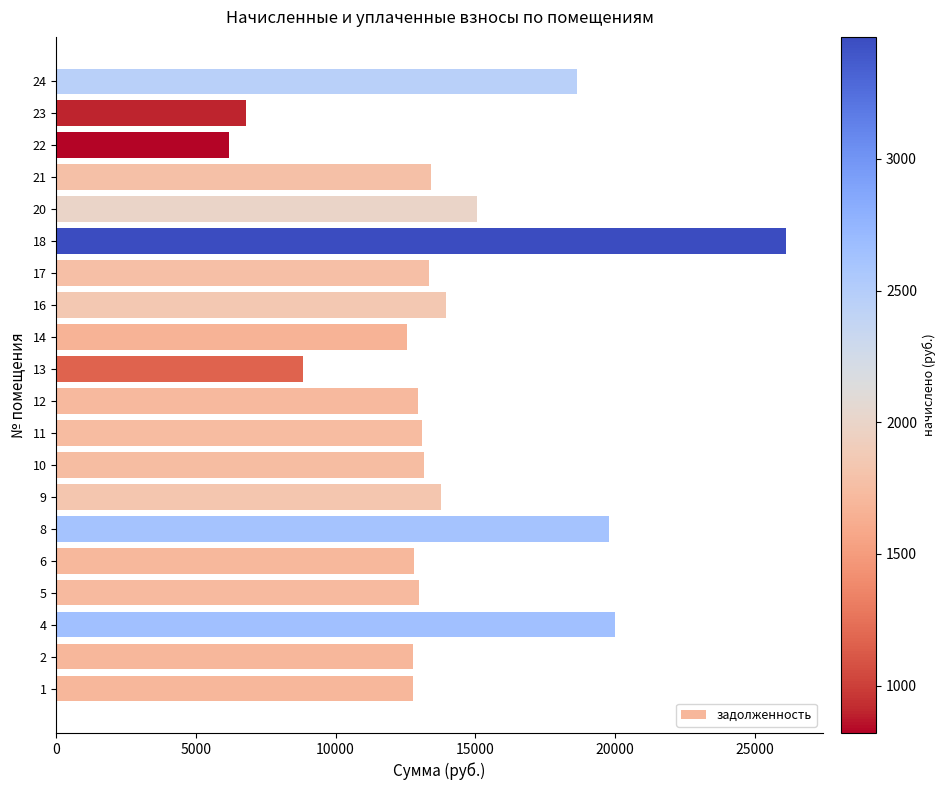

What is the smallest value displayed?

6188.9